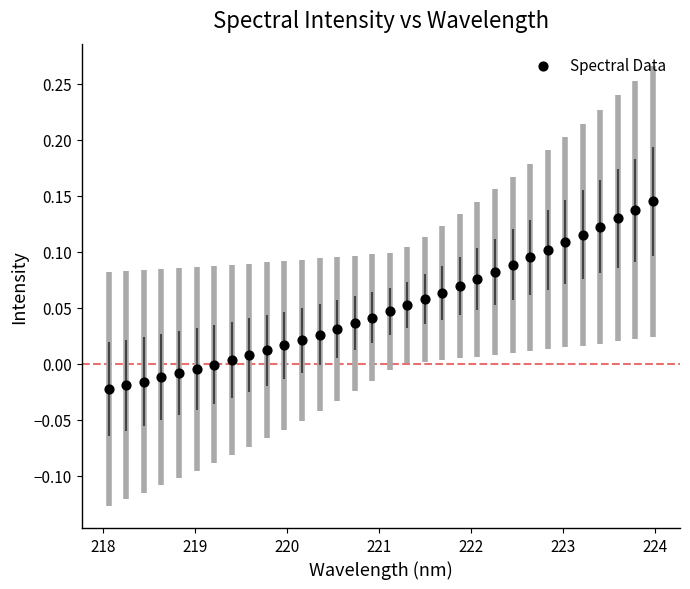

What is the range of X values (max minus min)?

5.9